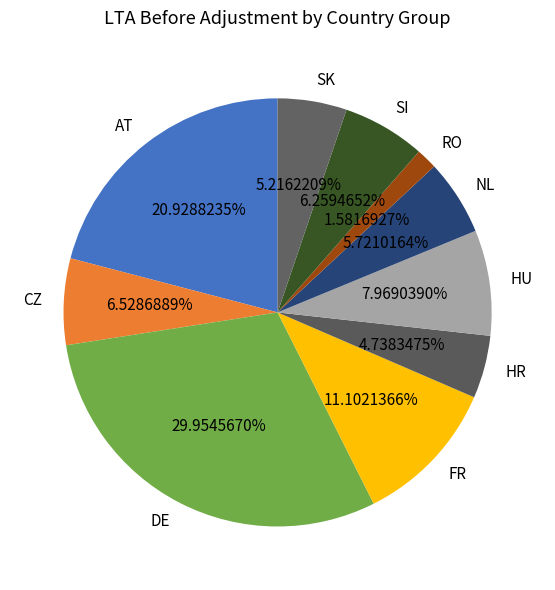

Is there any slice that represents more than half of the pie?

No